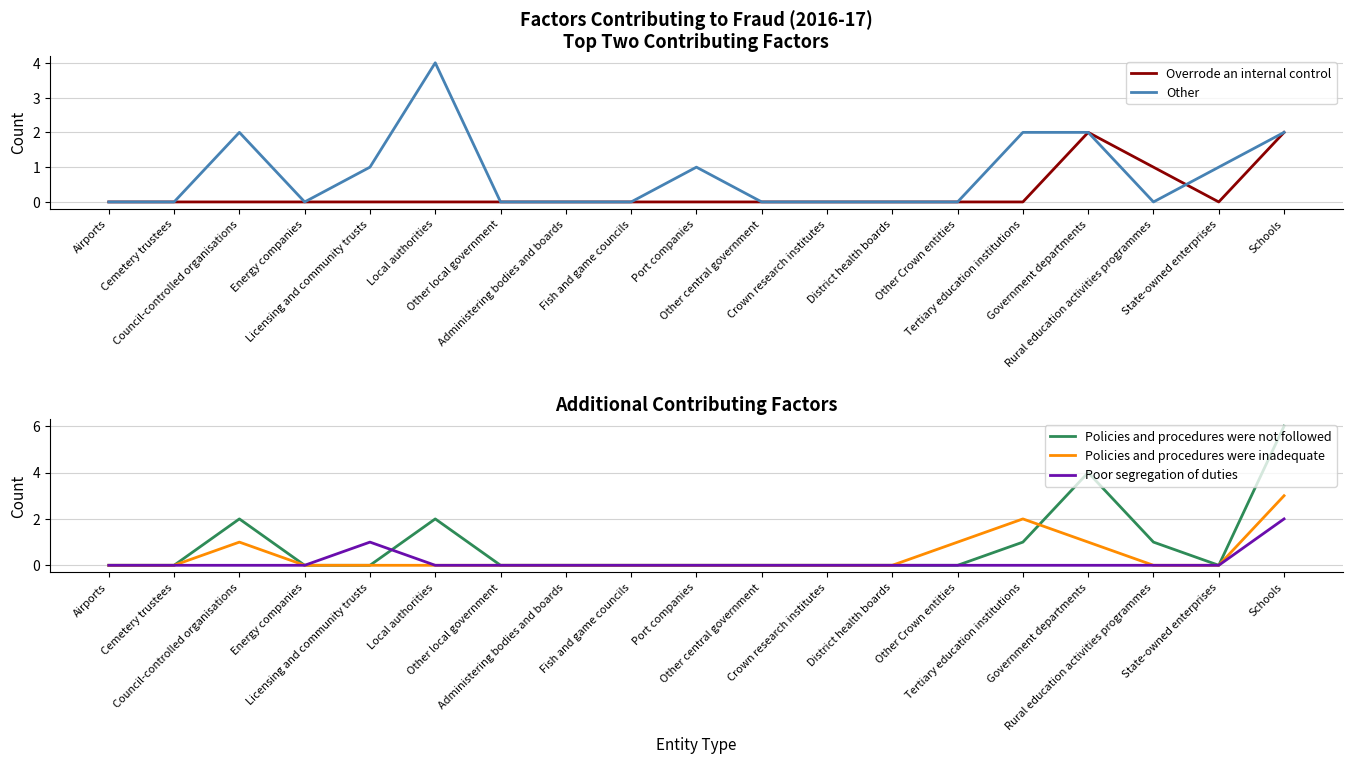

What is the sum of the Poor segregation of duties values at Schools and Tertiary education institutions?

2